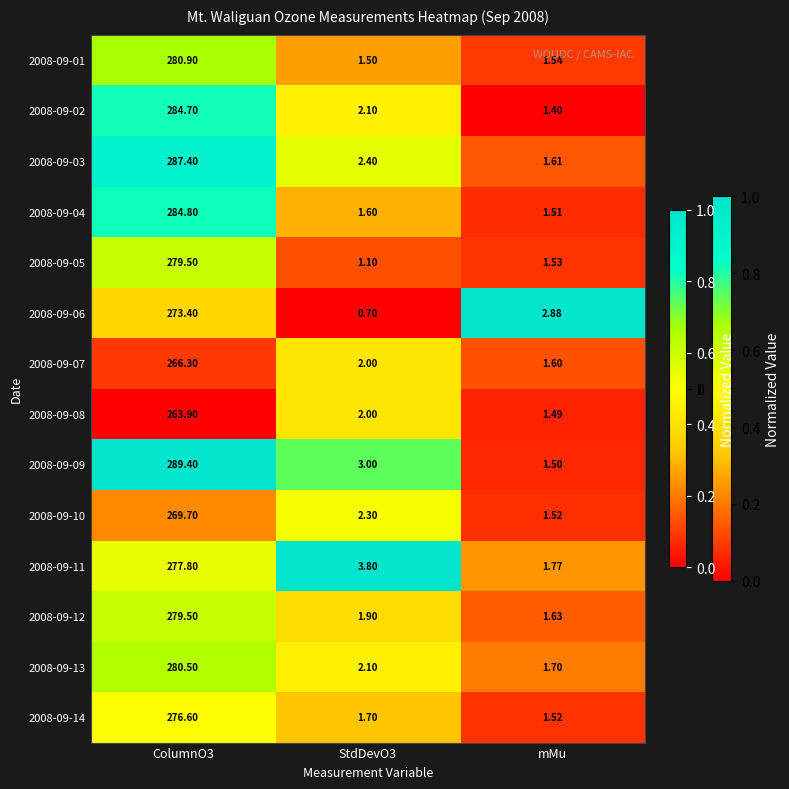

At which label does 2008-09-14 reach its minimum?

mMu